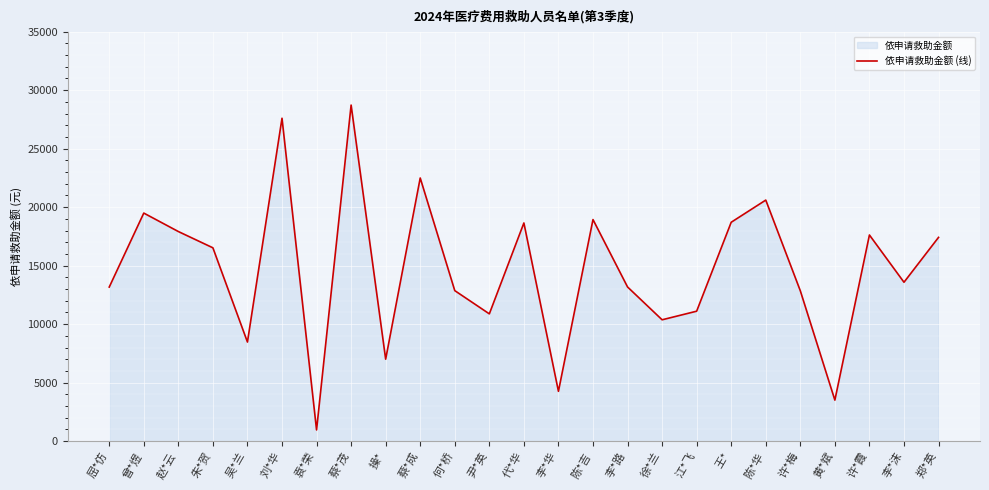

Rank the categories by value from lowest to highest.

袁*荣, 黄*斌, 李*华, 操*, 吴*兰, 徐*兰, 尹*英, 江*飞, 许*梅, 何*桥, 屈*仿, 李*路, 李*沫, 朱*贺, 郑*英, 许*霞, 赵*云, 代*华, 王*, 陈*吉, 曾*煜, 陈*华, 蔡*成, 刘*华, 蔡*茂